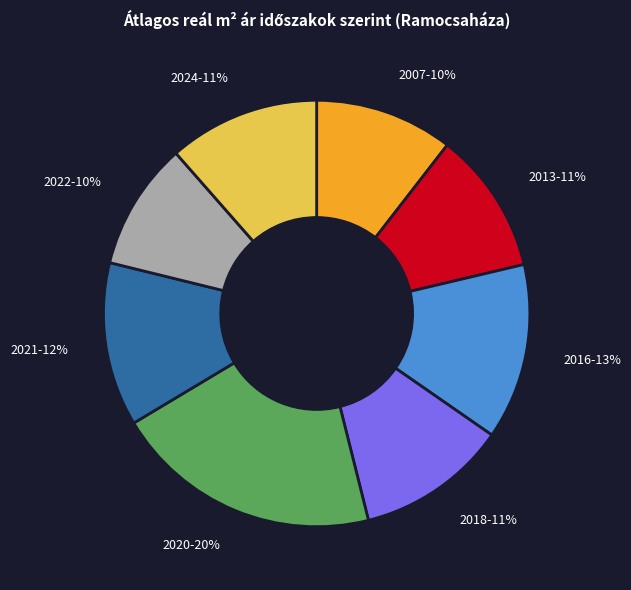

To the nearest percent, what is the average slice percentage?

12%